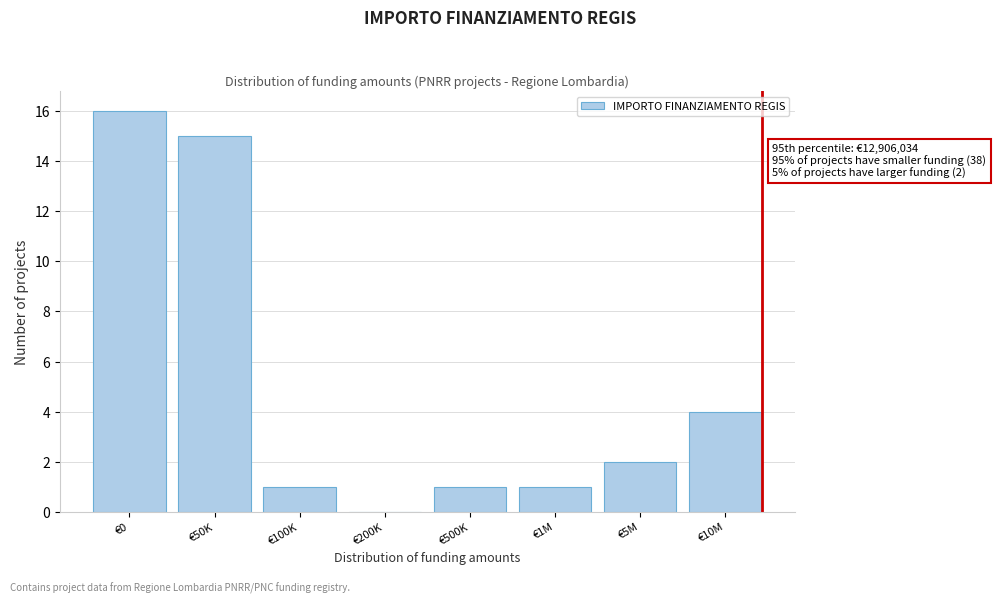

Reading right to left, transcribe all the data shown in this chart.

€10M=4	€5M=2	€1M=1	€500K=1	€200K=0	€100K=1	€50K=15	€0=16